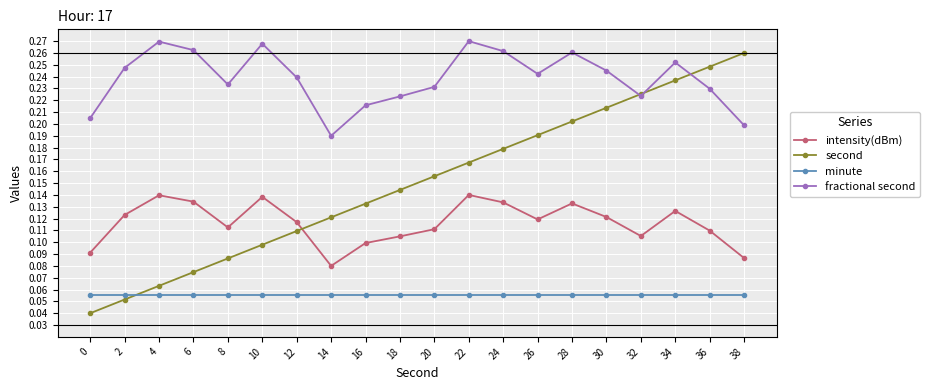

Where is fractional second nearest to the value 0?

14